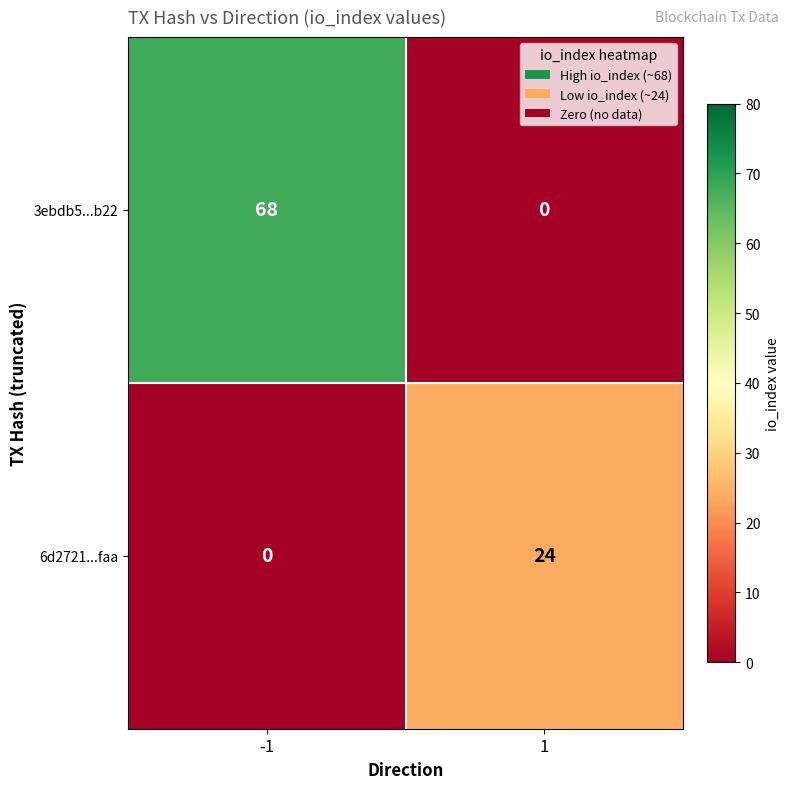

Which series has the largest range (max minus min)?

3ebdb5...b22